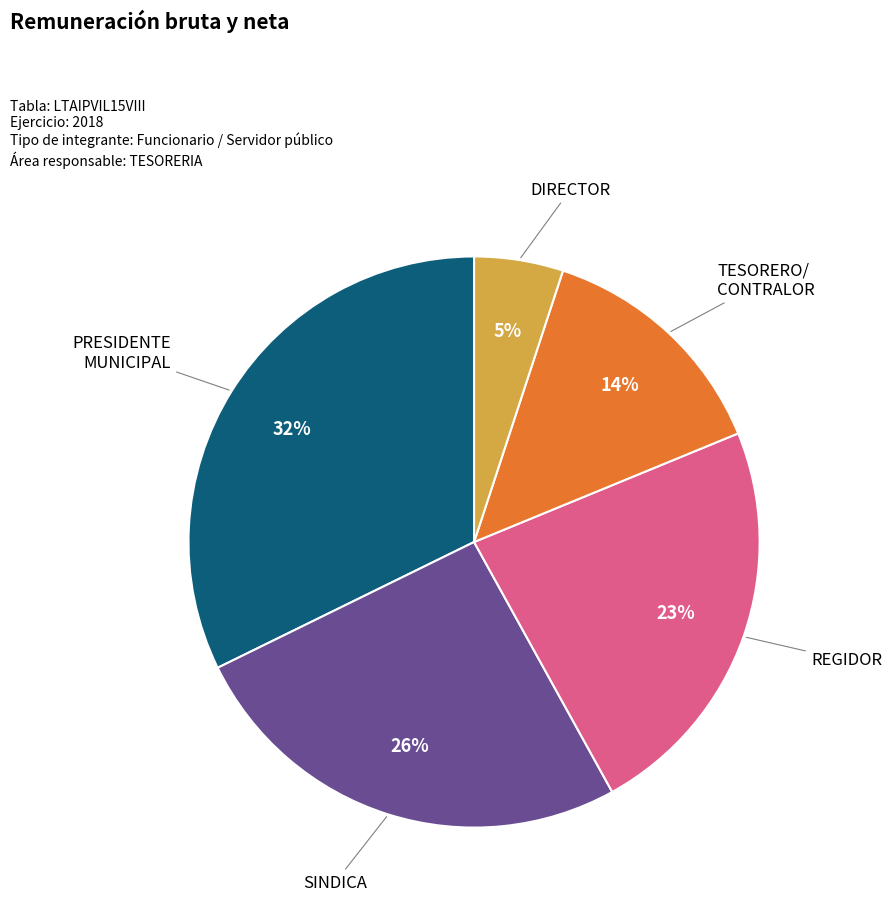

To the nearest percent, what is the average slice percentage?

20%